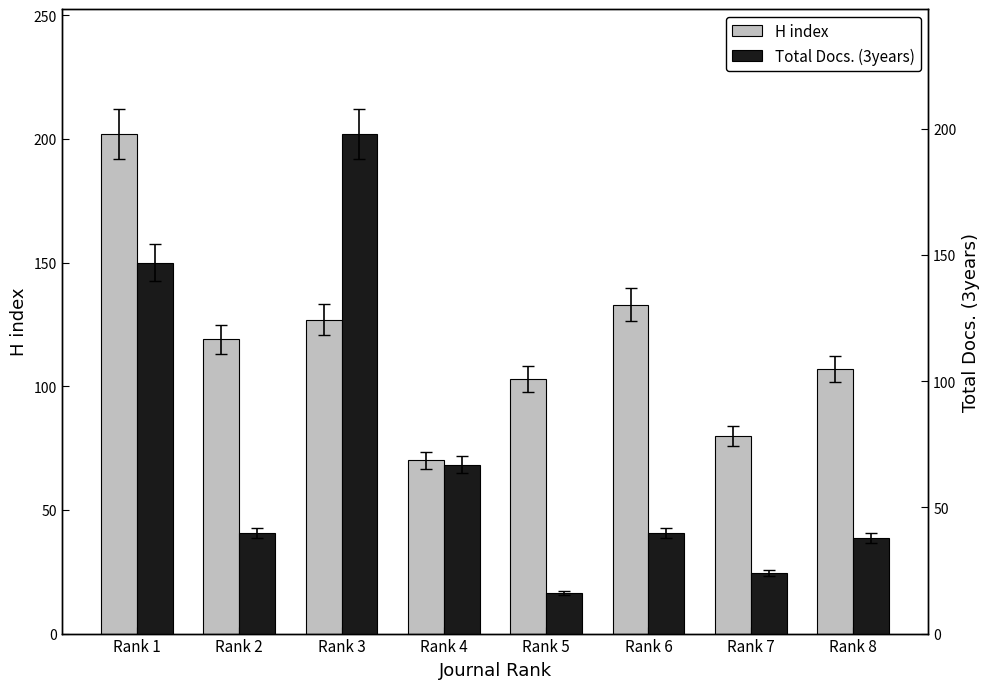

What is the difference between the maximum and second lowest values in the H index series?

122